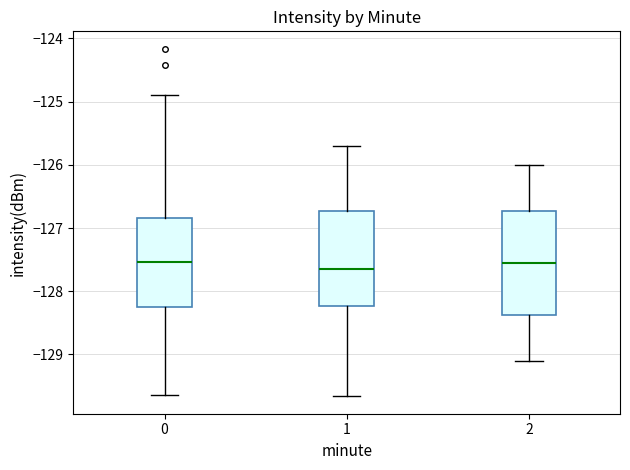

Where does the lower whisker of the box at x = 1 end on the y-axis? The values are not printed on the chart, so give them approximately, as read against the axis.

-129.7